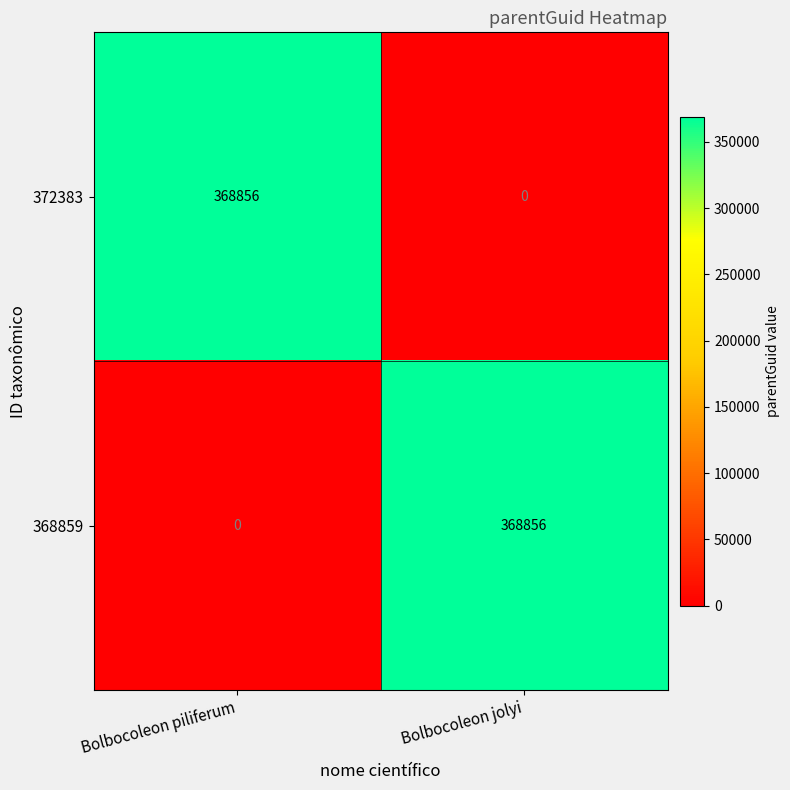

What is the total value across all series at Bolbocoleon jolyi?

368856